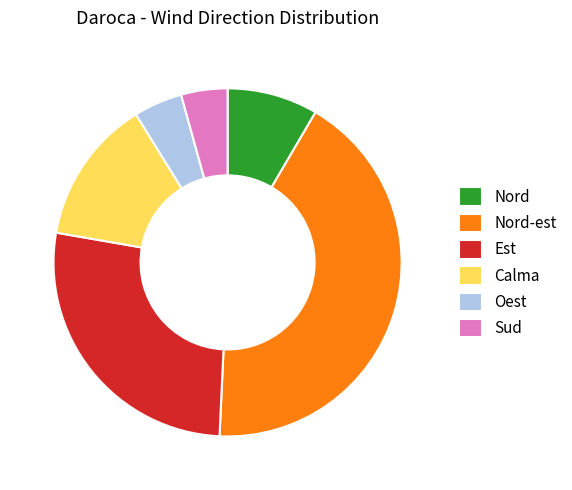

Is the sum of Nord-est and Nord greater than half?

Yes